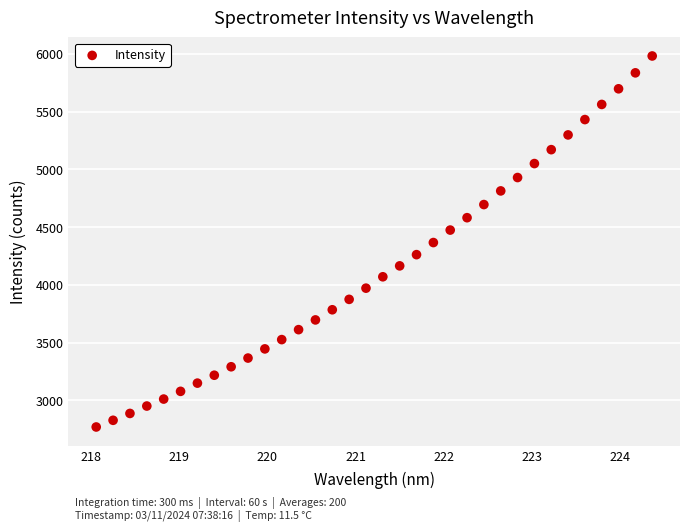

What is the range of X values (max minus min)?

6.3